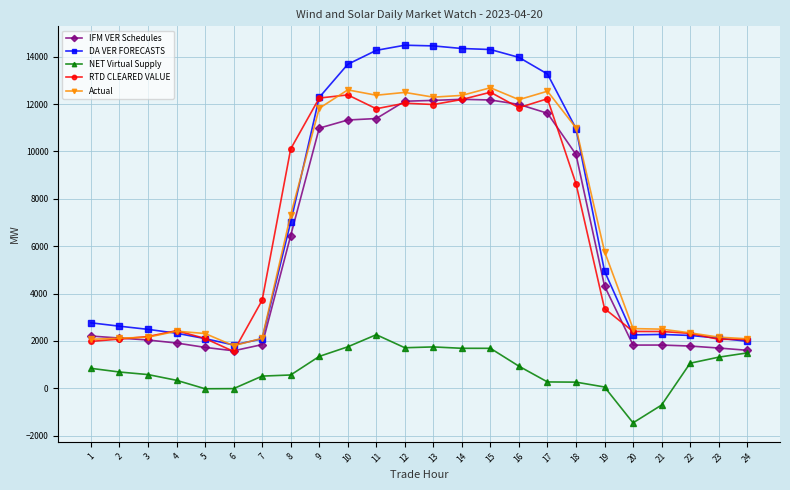

What is the value of the Actual point at the 23rd from the left?

2161.9